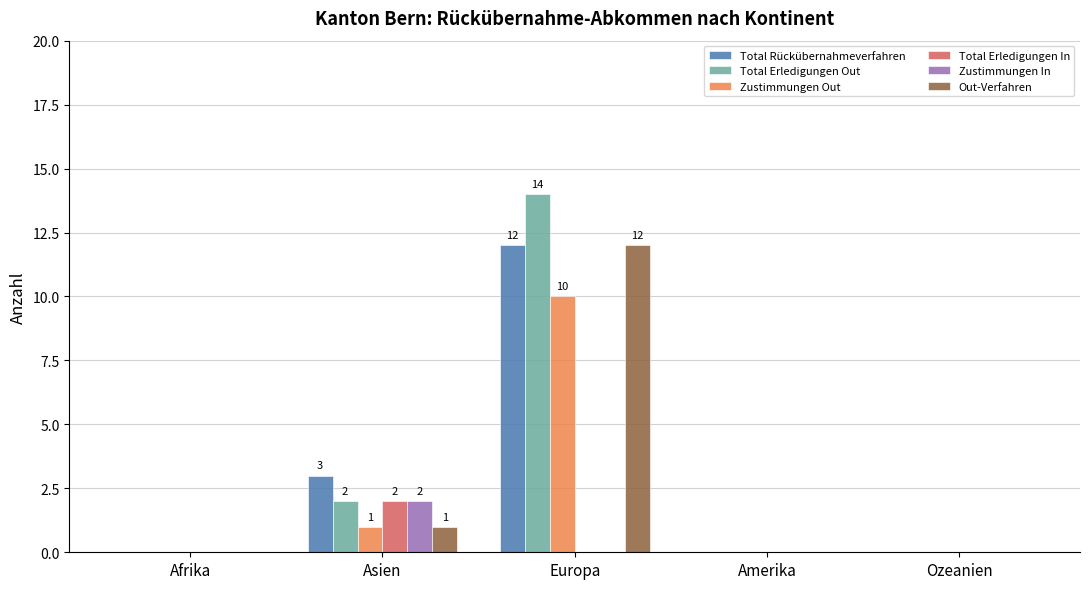

Which series changed the most between Asien and Amerika?

Total Rückübernahmeverfahren